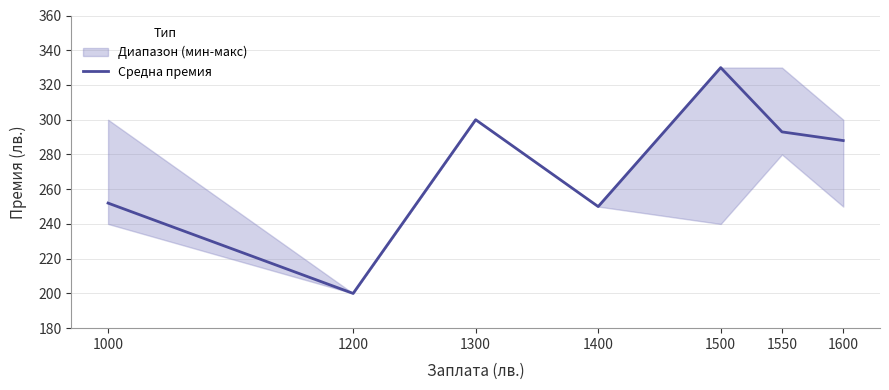

Where is the first local minimum?

1200